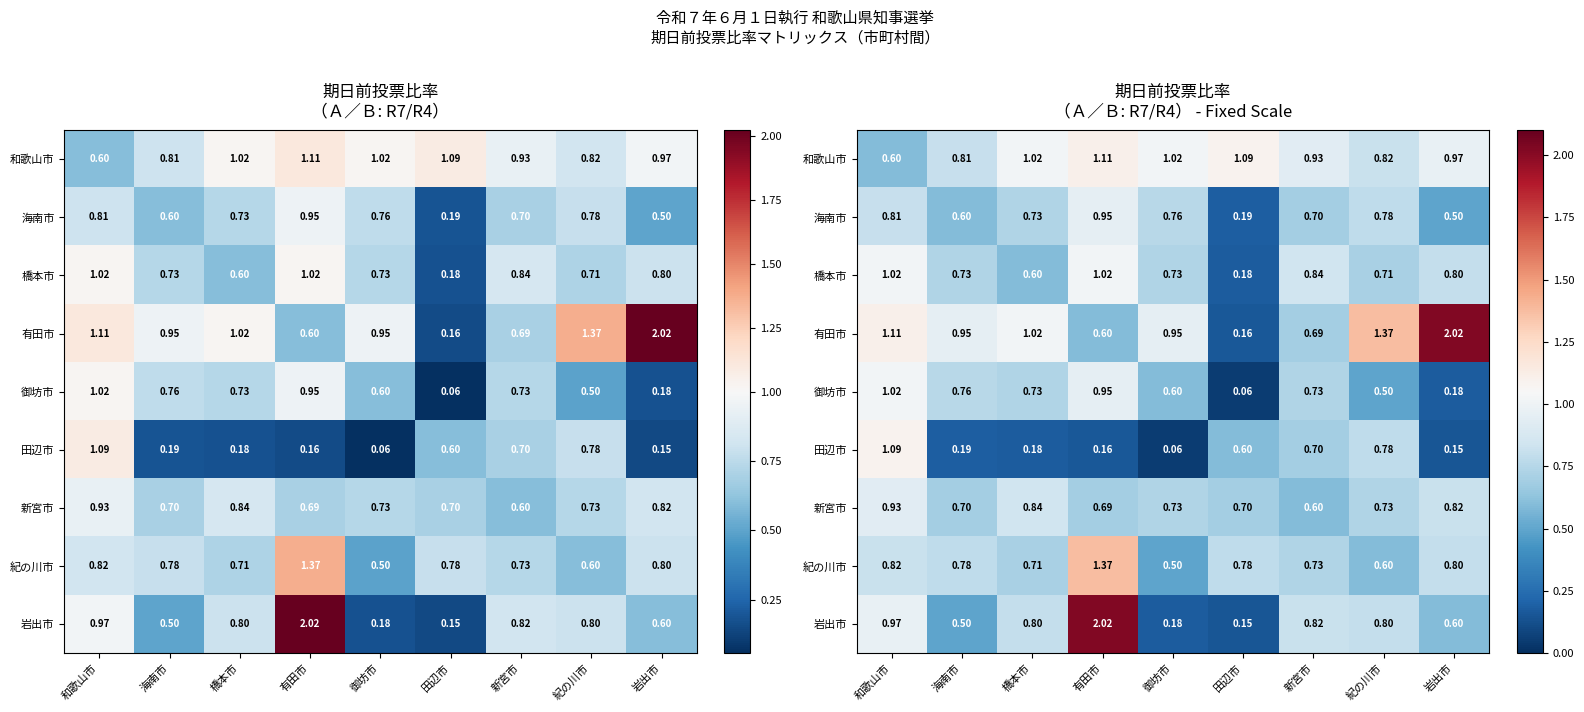

At how many categories does at least one series exceed 0?

9